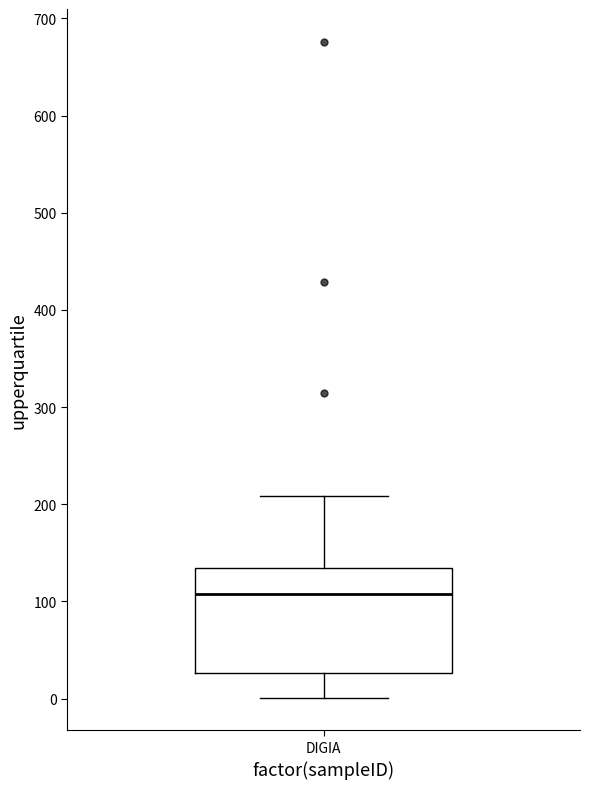

Read this box plot against the y-axis: the position of the median line, the range covered by the box, and the ends of both whiskers. The values are not printed on the chart, so give them approximately, as read against the axis.

median 110, box 30 to 130, whiskers 0 to 210